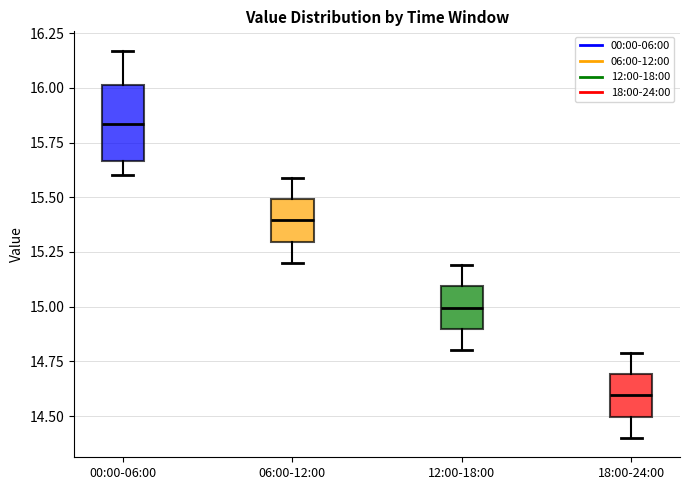

Which box has the highest median line?

00:00-06:00